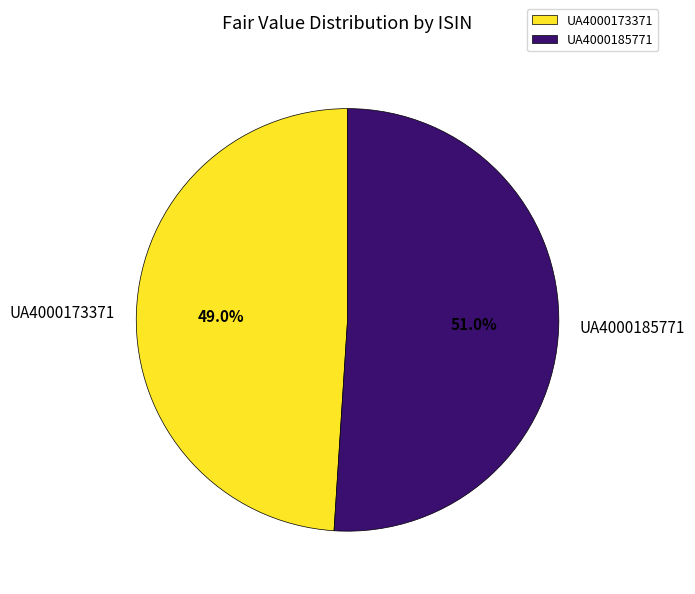

What is the smallest slice in the pie chart?

UA4000173371